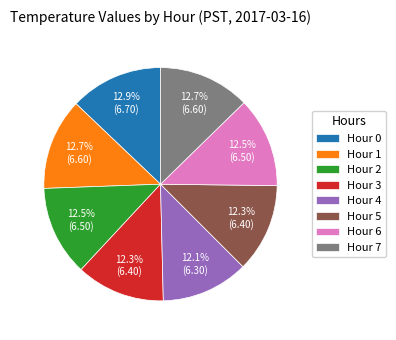

What percentage is the Hour 5 slice, to the nearest percent?

12%